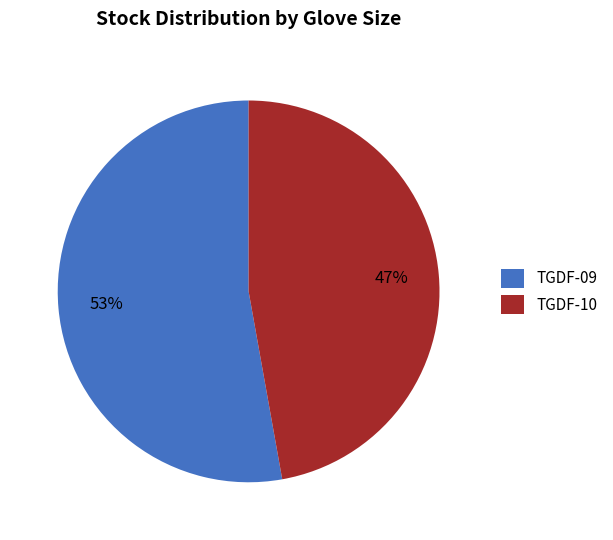

What is the ratio of the value at TGDF-10 to the value at TGDF-09?

0.9